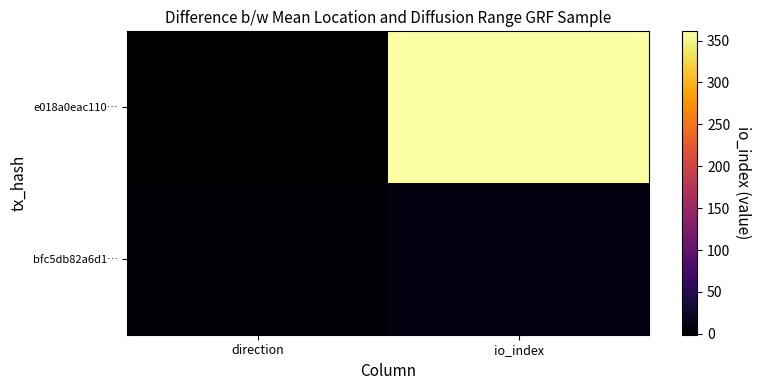

Which series has the largest total across all categories?

e018a0eac110…